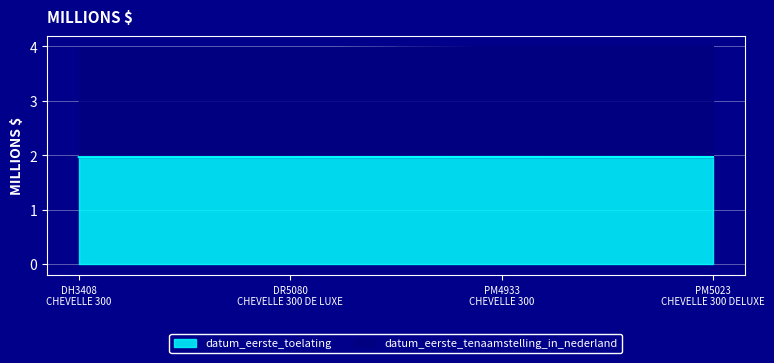

Reading left to right, list all the values displayed in this chart.

datum_eerste_toelating: 2.0	2.0	2.0	2.0
datum_eerste_tenaamstelling_in_nederland: 4.0	4.0	4.0	4.0